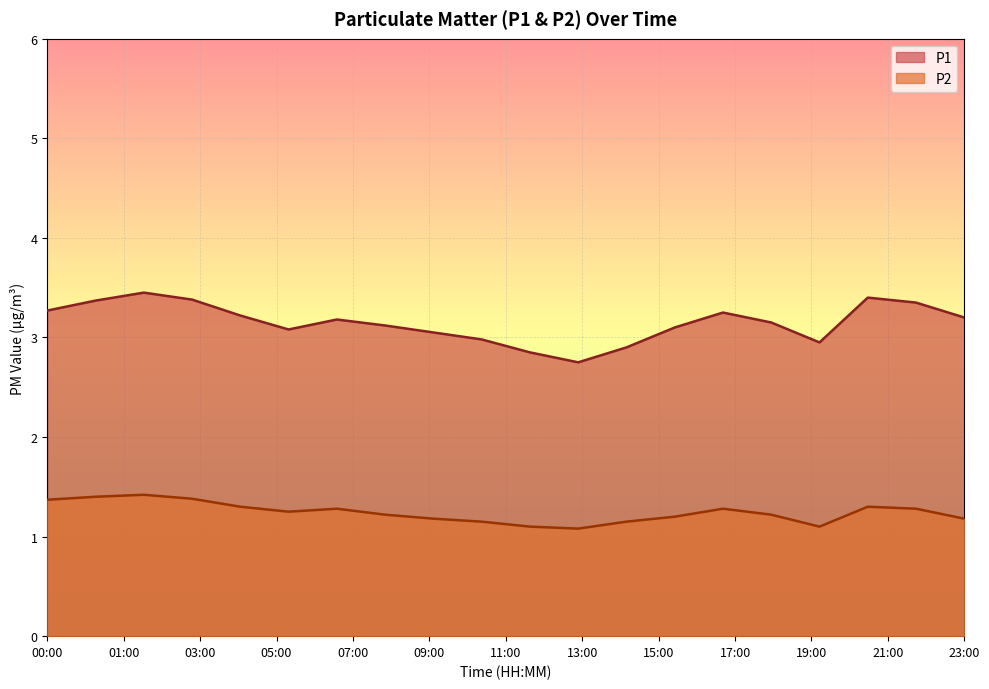

How many distinct data groups are displayed?

2